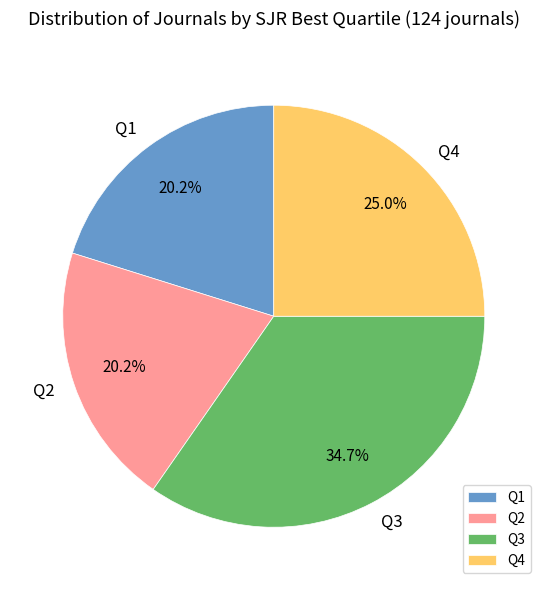

Is Q2 the majority of the pie?

No